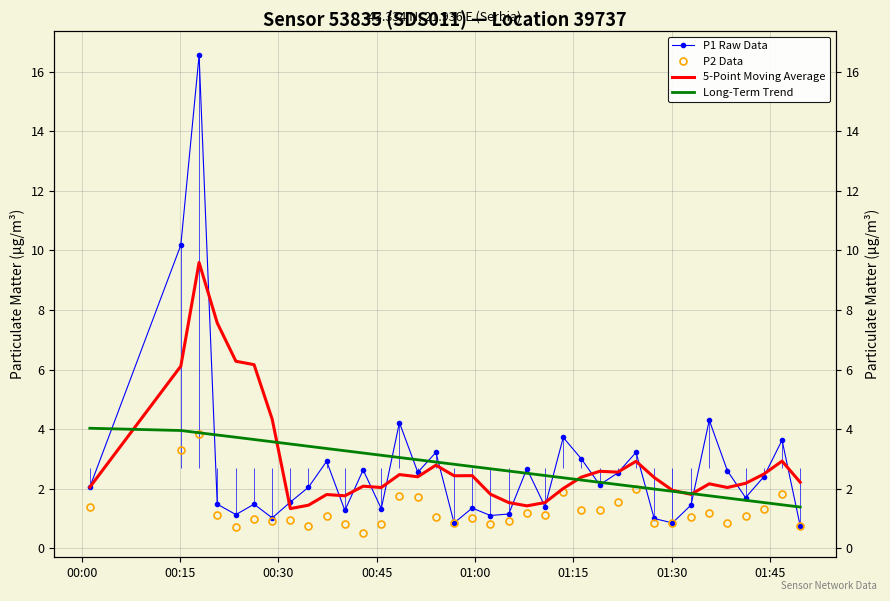

What is the sum of all Long-Term Trend values?

97.4